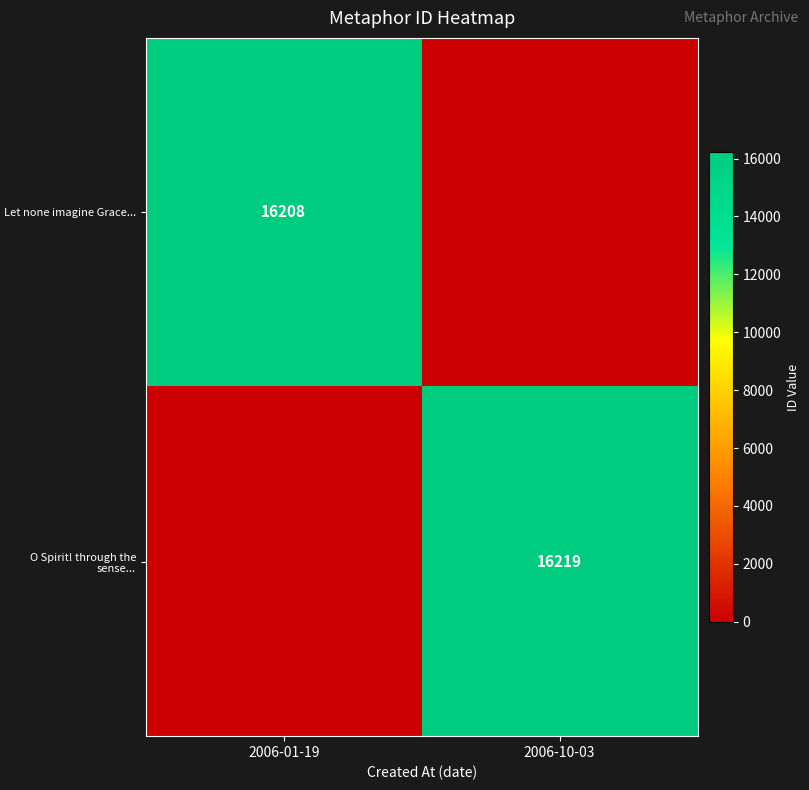

The Let none imagine Grace... series shows 8847 at 2006-01-19. True or false?

False